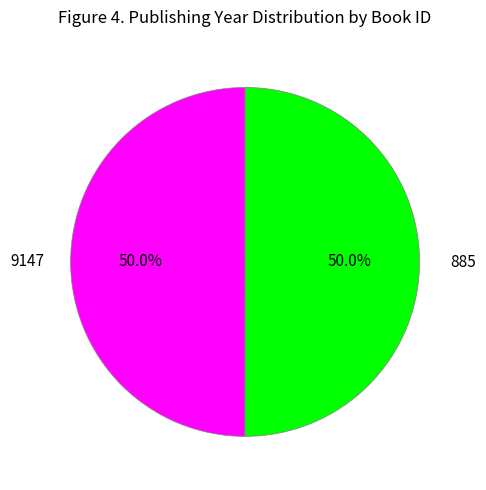

To the nearest percent, what percentage of the pie is 885?

50%